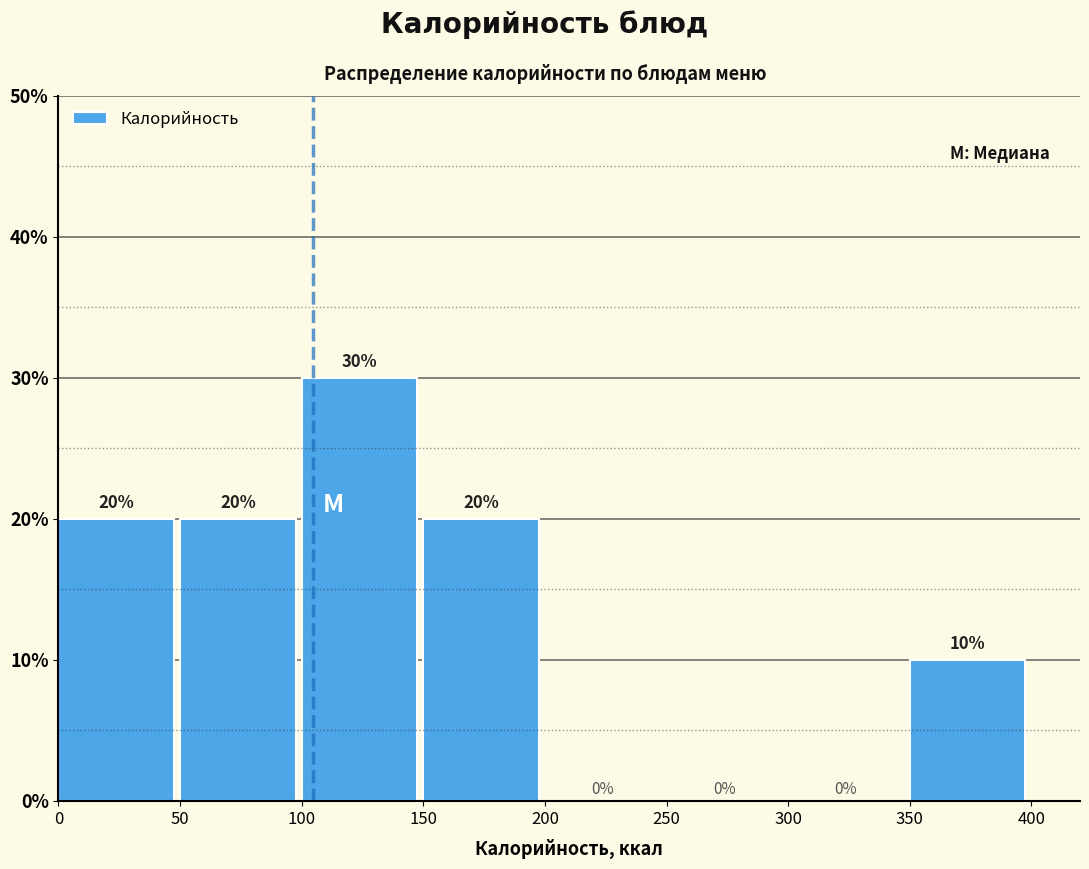

Which range on the x-axis has the tallest bar?

100 to 150